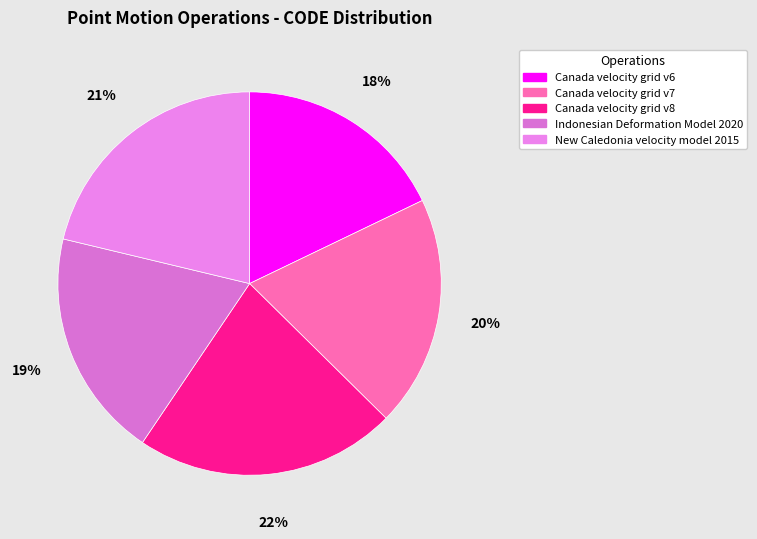

What is the total percentage of Canada velocity grid v8 and Indonesian Deformation Model 2020?

41.4%